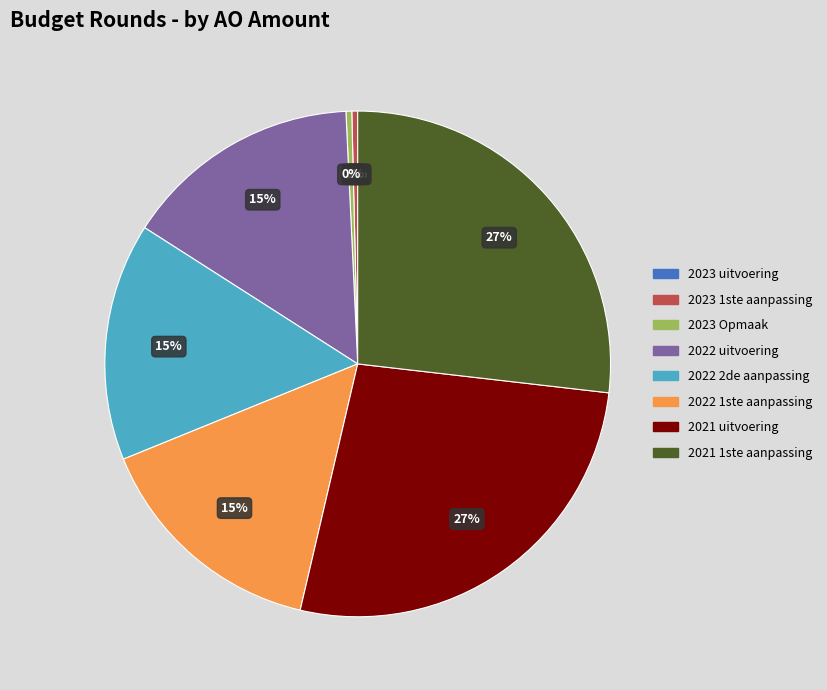

Is there any slice that represents more than half of the pie?

No